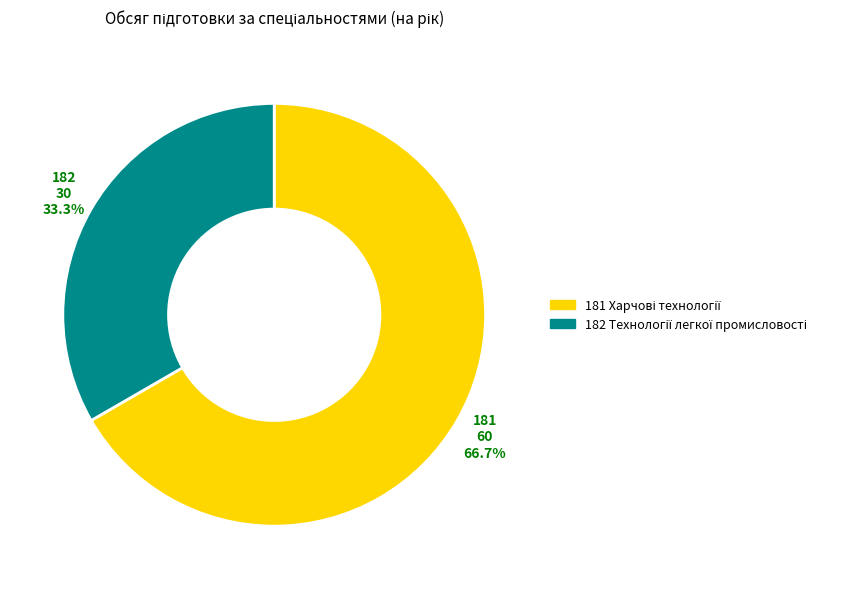

Is there any slice that represents more than half of the pie?

Yes